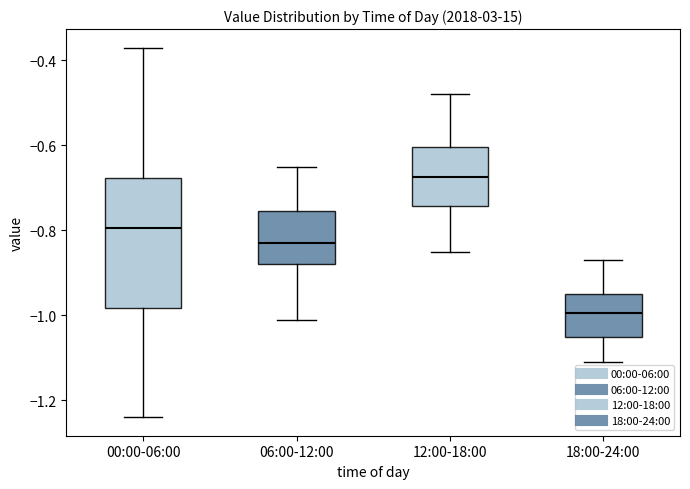

Which box has the lowest median line?

18:00-24:00